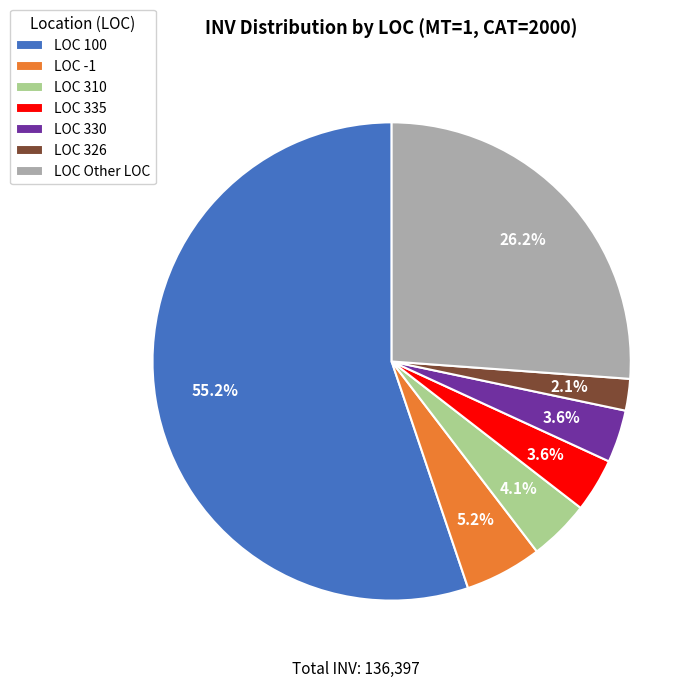

How much of the chart is everything except LOC Other LOC?

73.8%